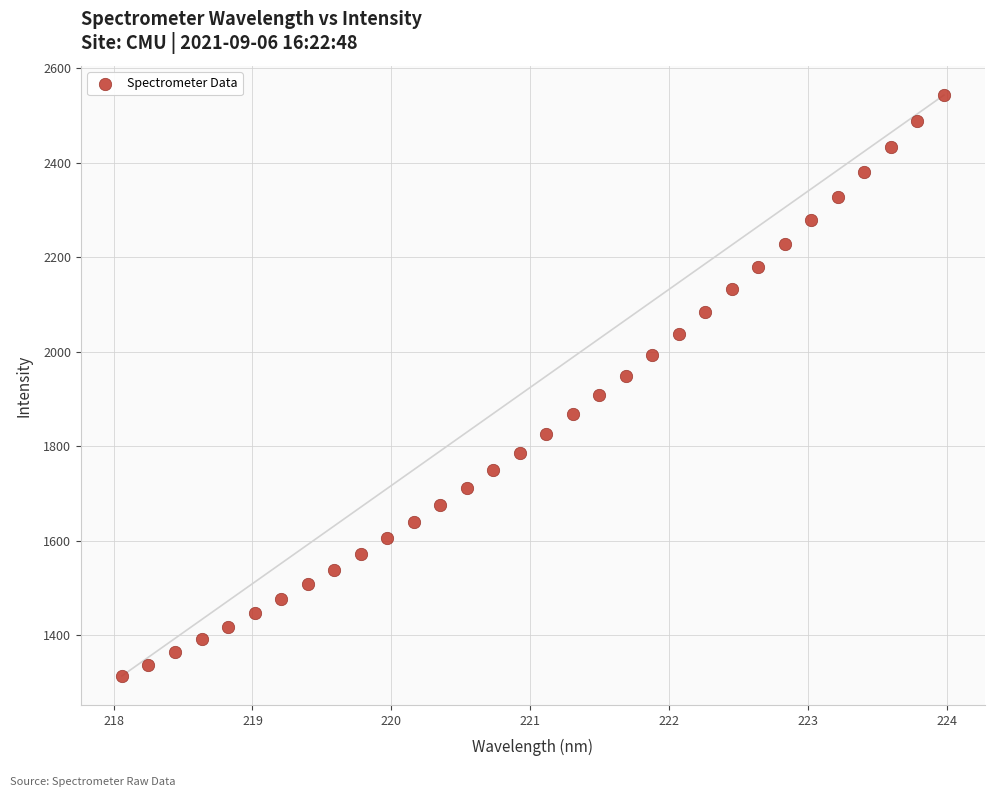

What is the range of X values (max minus min)?

5.9